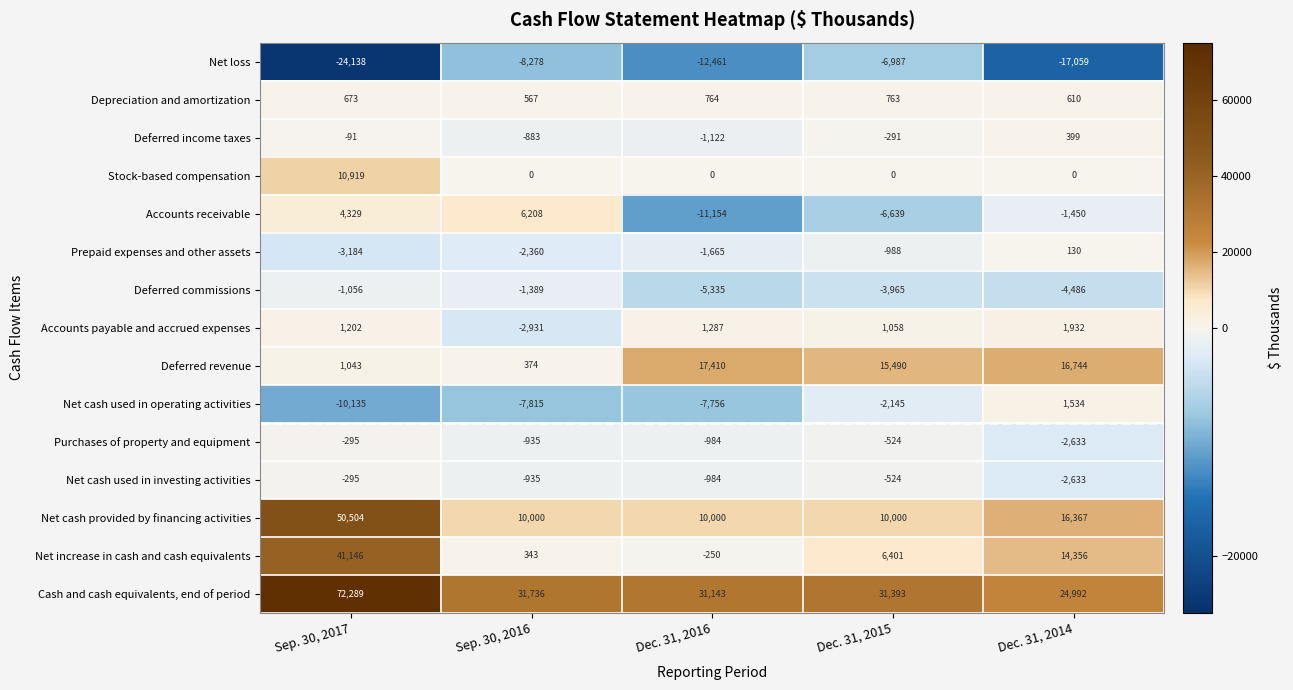

Which category has the lowest value across all series?

Sep. 30, 2017